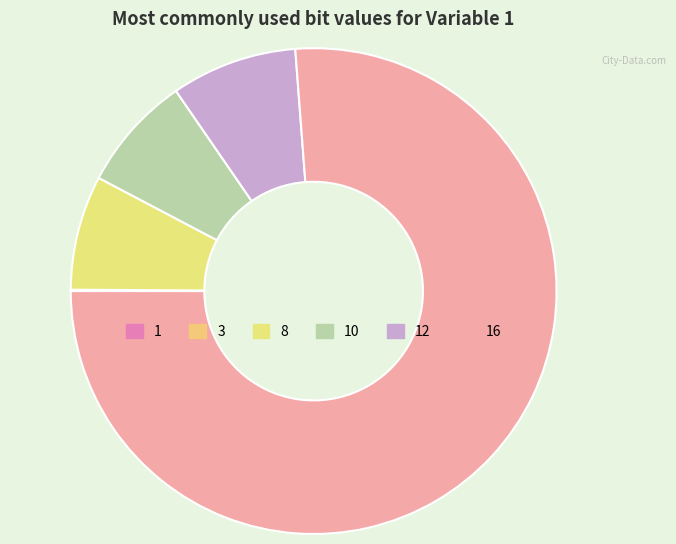

Do 10 and 12 together represent more than half of the pie?

No